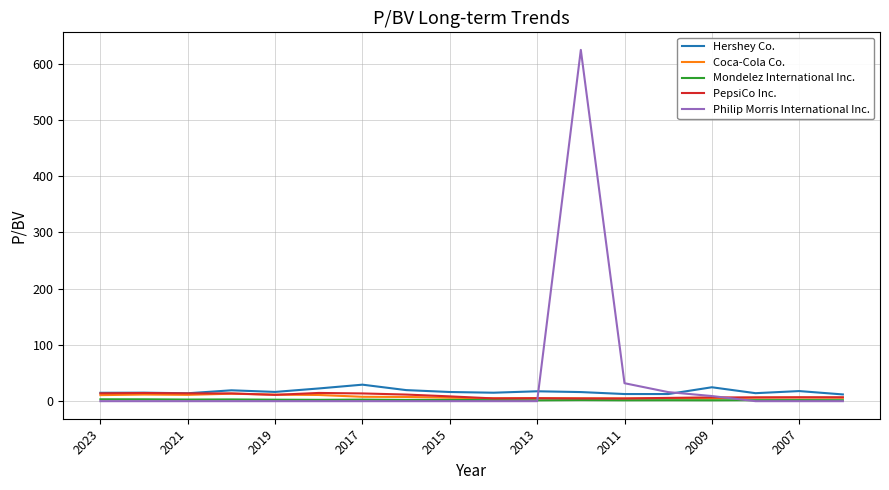

Which series has the largest range (max minus min)?

Philip Morris International Inc.